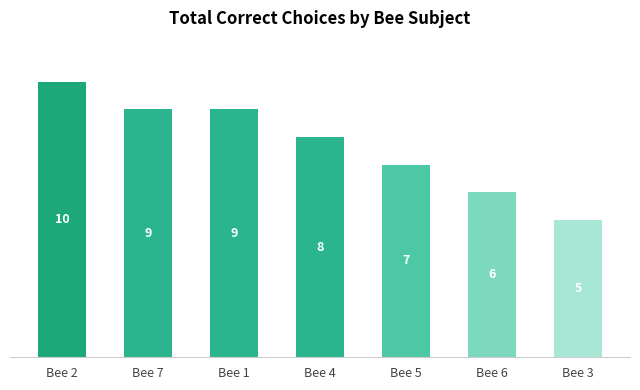

What is the minimum value shown in the chart?

5